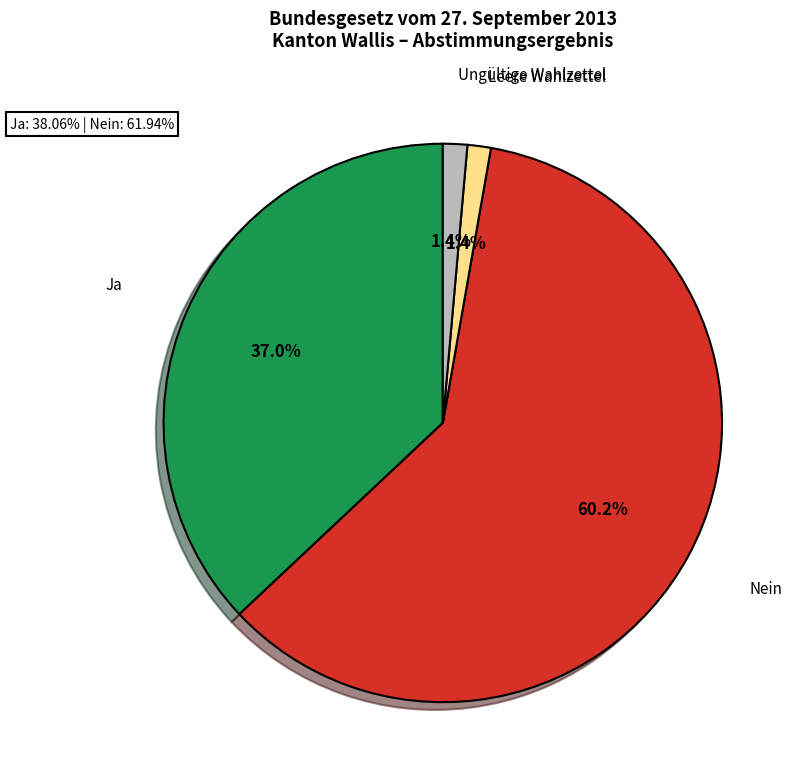

Is there any slice that represents more than half of the pie?

Yes